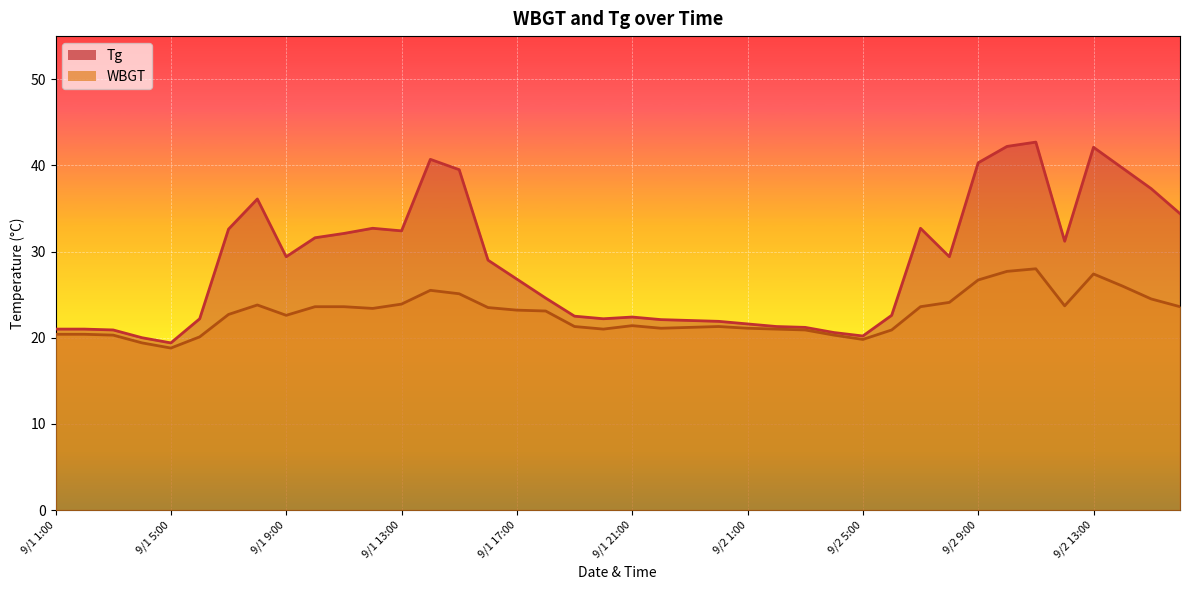

What is the minimum value shown in the chart?

18.8